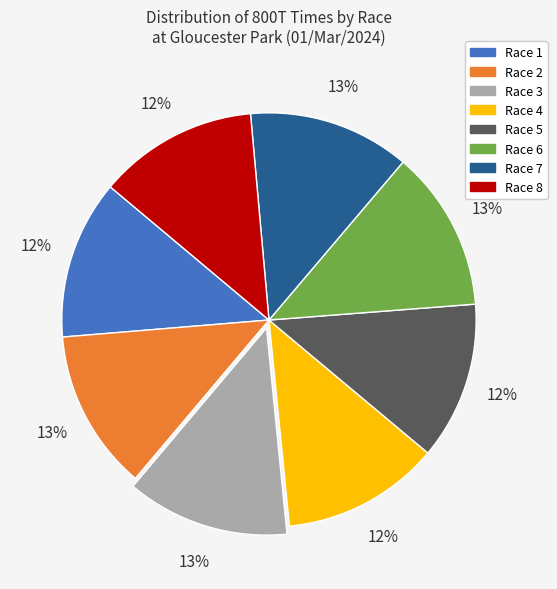

To the nearest percent, what is the combined percentage of Race 3 and Race 1?

25%